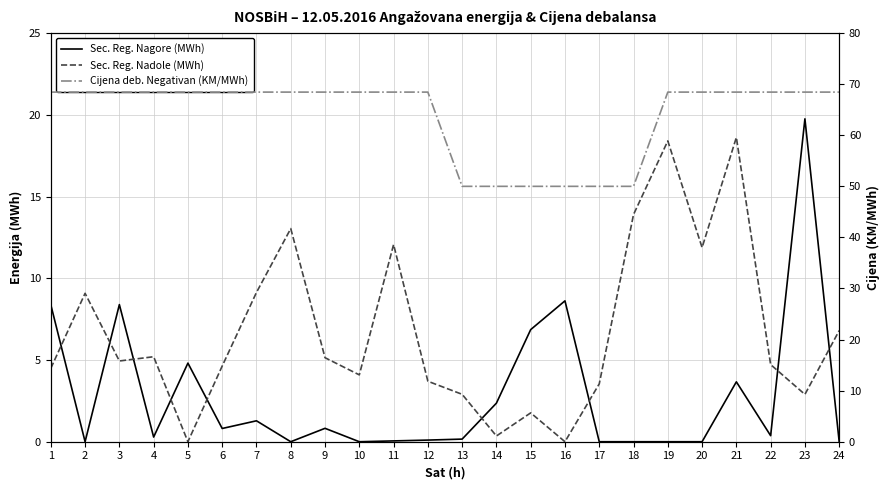

List the series in order of their peak value, highest first.

Cijena deb. Negativan (KM/MWh), Sec. Reg. Nagore (MWh), Sec. Reg. Nadole (MWh)